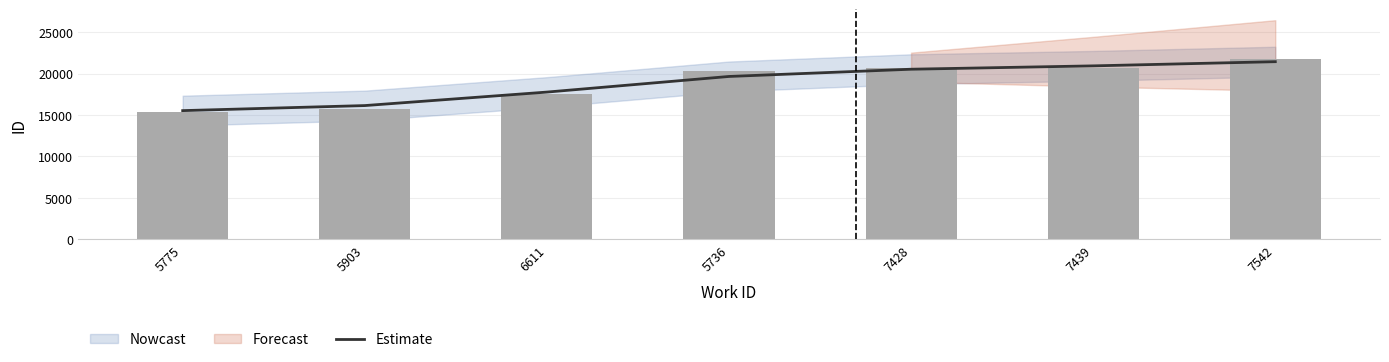

What is the change in value from 5903 to 7439?

+4787.2